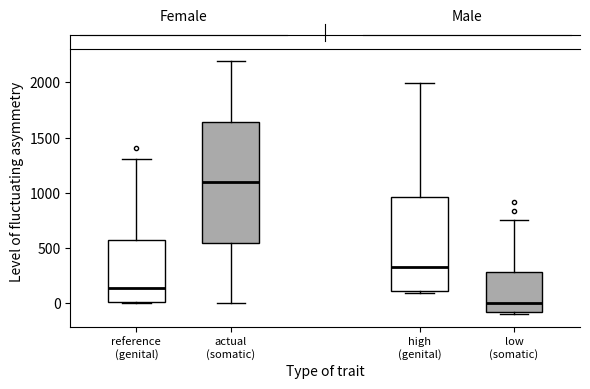

Which box has the highest median line?

actual (somatic)